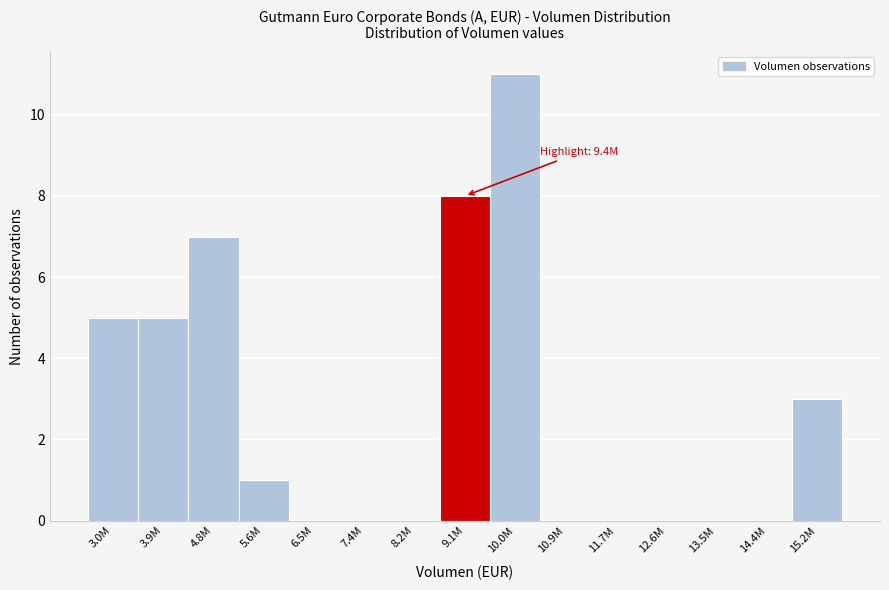

Reading left to right, transcribe all the data shown in this chart.

3.0M=5	3.9M=5	4.8M=7	5.6M=1	6.5M=0	7.4M=0	8.2M=0	9.1M=8	10.0M=11	10.9M=0	11.7M=0	12.6M=0	13.5M=0	14.4M=0	15.2M=3